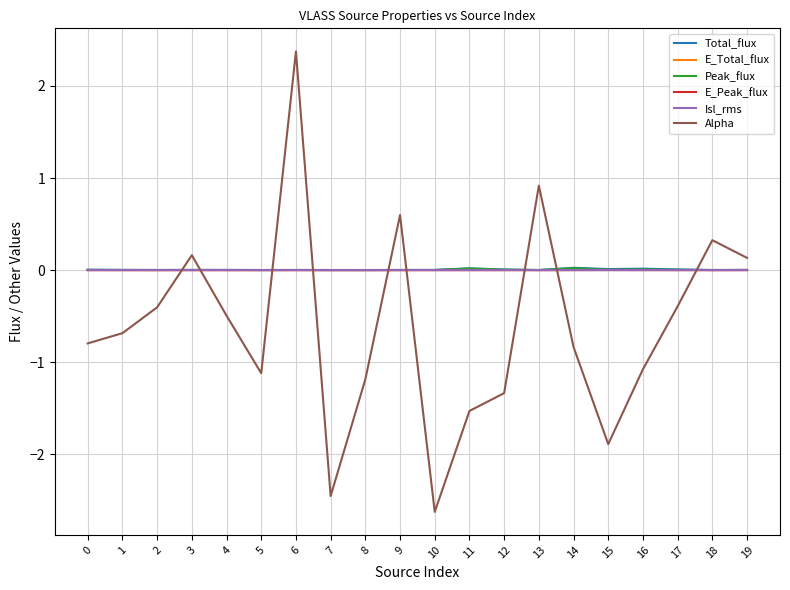

Is it true that Alpha equals -0.8 at 0?

True